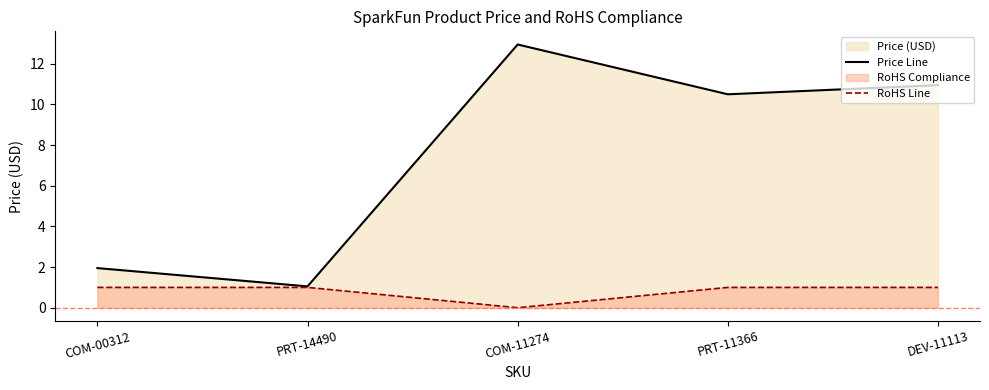

Where is Price Line nearest to the value 7?

PRT-11366